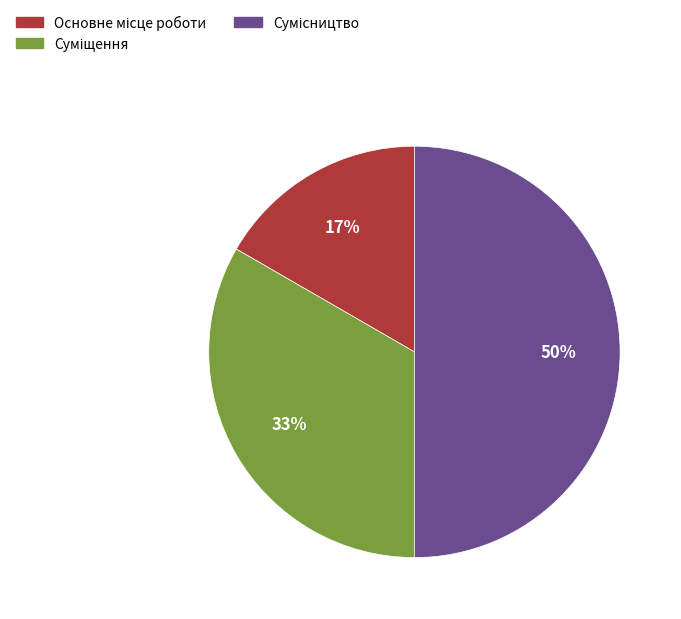

To the nearest percent, what is the difference between the largest and smallest slice percentages?

33%